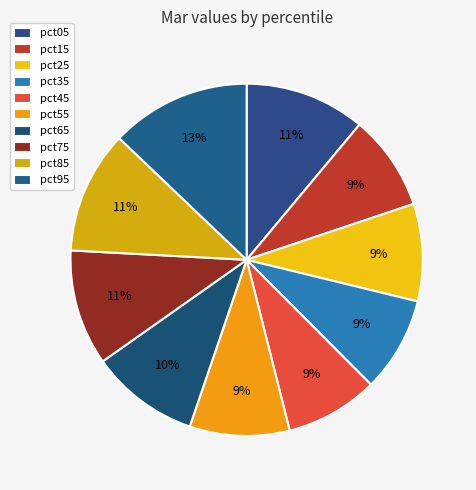

To the nearest percent, what is the difference between the largest and smallest slice percentages?

4%